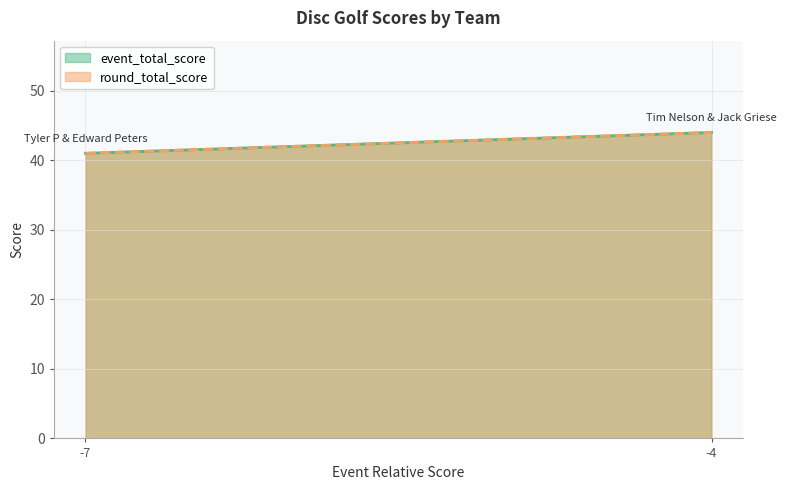

Reading left to right, list all the values displayed in this chart.

event_total_score: Tyler P & Edward Peters=41	Tim Nelson & Jack Griese=44
round_total_score: Tyler P & Edward Peters=41	Tim Nelson & Jack Griese=44